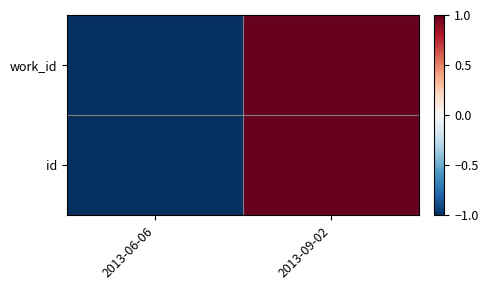

List the series in order of their peak value, highest first.

work_id, id